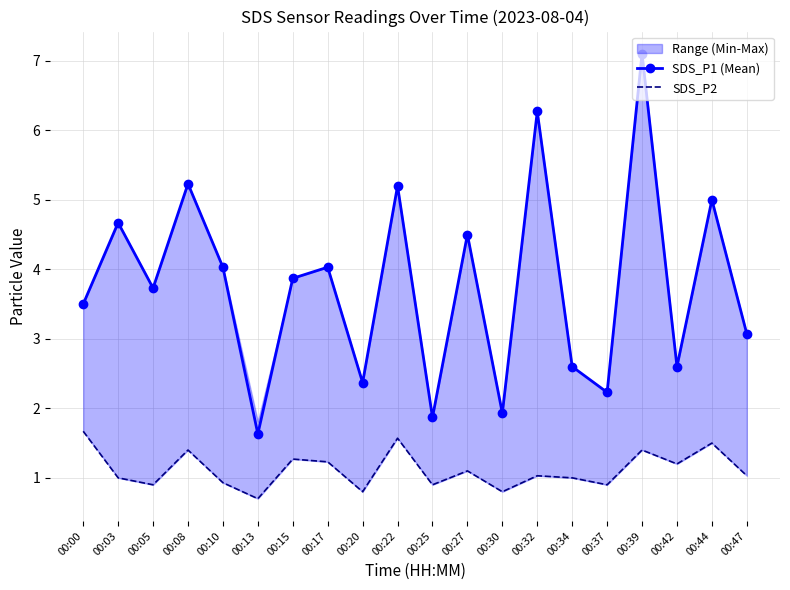

Reading left to right, list all the values displayed in this chart.

SDS_P1 (Mean): 00:00=3.5	00:03=4.7	00:05=3.7	00:08=5.2	00:10=4.0	00:13=1.6	00:15=3.9	00:17=4.0	00:20=2.4	00:22=5.2	00:25=1.9	00:27=4.5	00:30=1.9	00:32=6.3	00:34=2.6	00:37=2.2	00:39=7.1	00:42=2.6	00:44=5.0	00:47=3.1
SDS_P2: 00:00=1.7	00:03=1.0	00:05=0.9	00:08=1.4	00:10=0.9	00:13=0.7	00:15=1.3	00:17=1.2	00:20=0.8	00:22=1.6	00:25=0.9	00:27=1.1	00:30=0.8	00:32=1.0	00:34=1.0	00:37=0.9	00:39=1.4	00:42=1.2	00:44=1.5	00:47=1.0